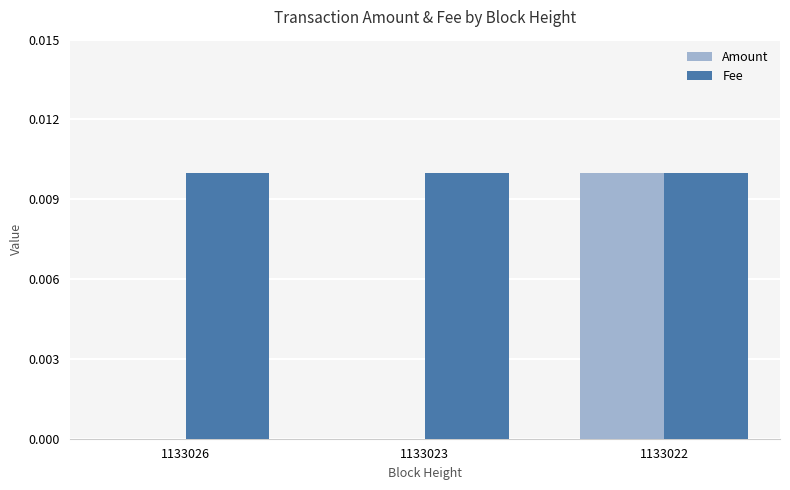

Are the bars grouped side by side (vs. stacked)?

Yes